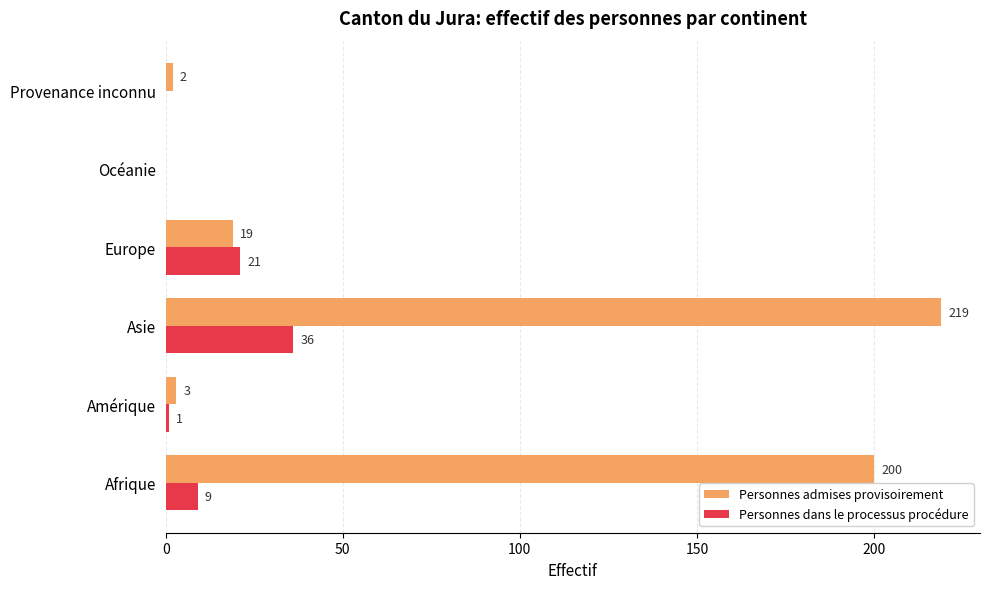

What is the total value across all series at Asie?

255